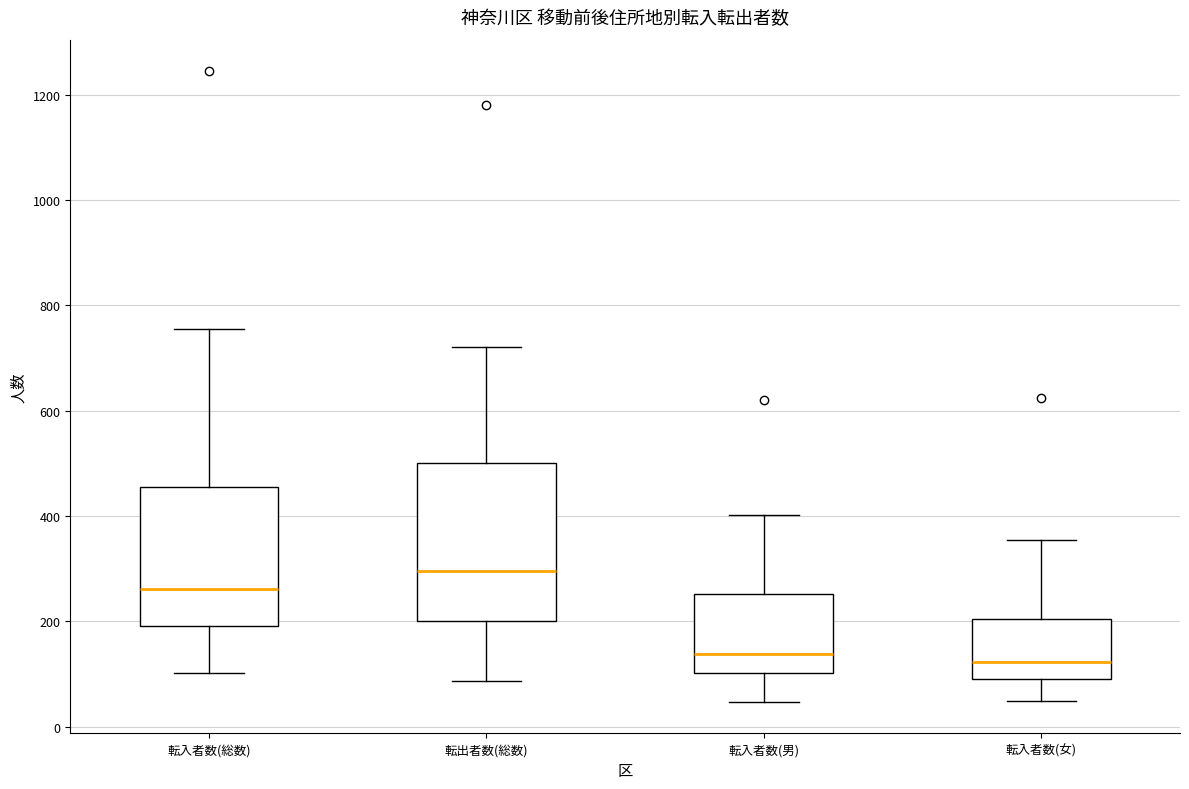

Where does the upper whisker of the box for 転出者数(総数) end on the y-axis? The values are not printed on the chart, so give them approximately, as read against the axis.

720